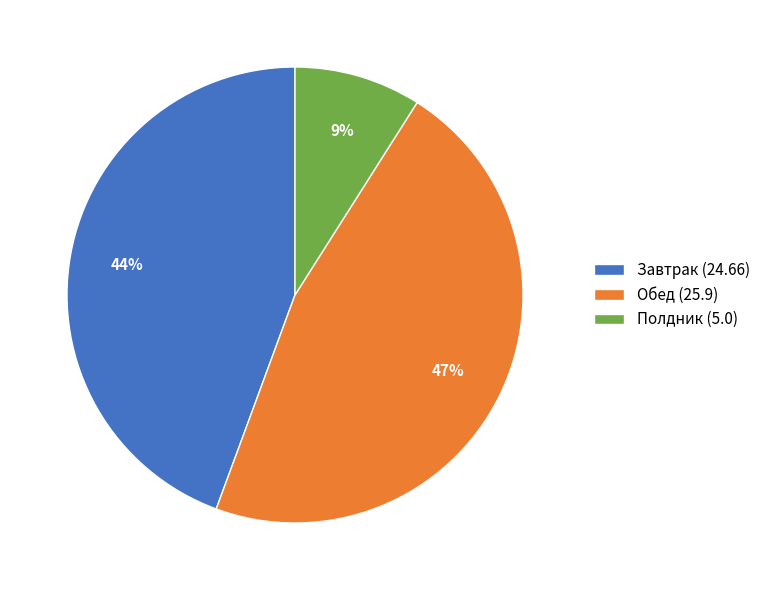

How many segments does this pie chart have?

3